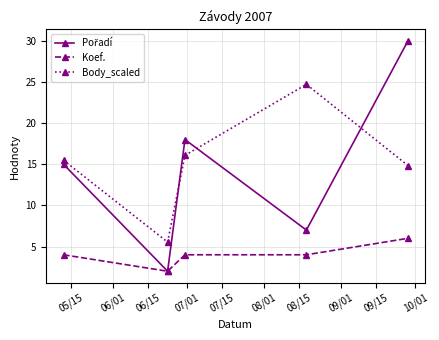

True or false: Body_scaled has more than 1 interior local peaks.

False